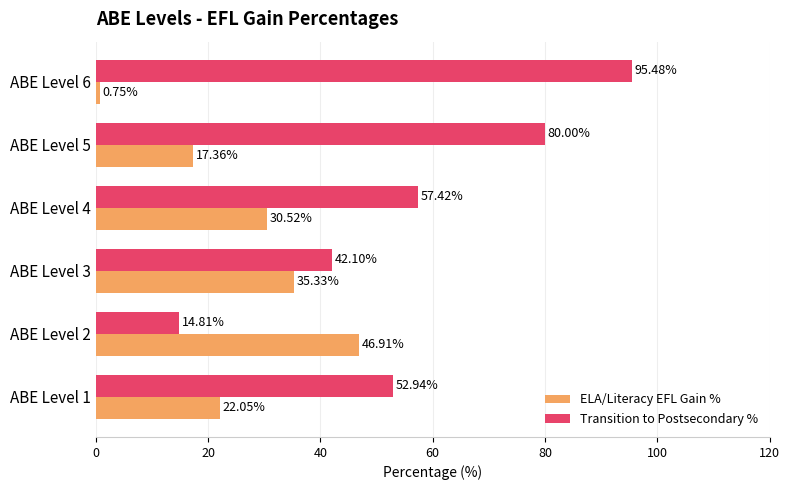

What are all the series names shown in the legend?

ELA/Literacy EFL Gain %, Transition to Postsecondary %